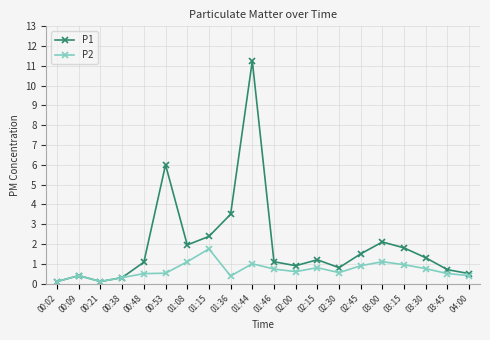

What is the total value across all series at 01:46?

1.8